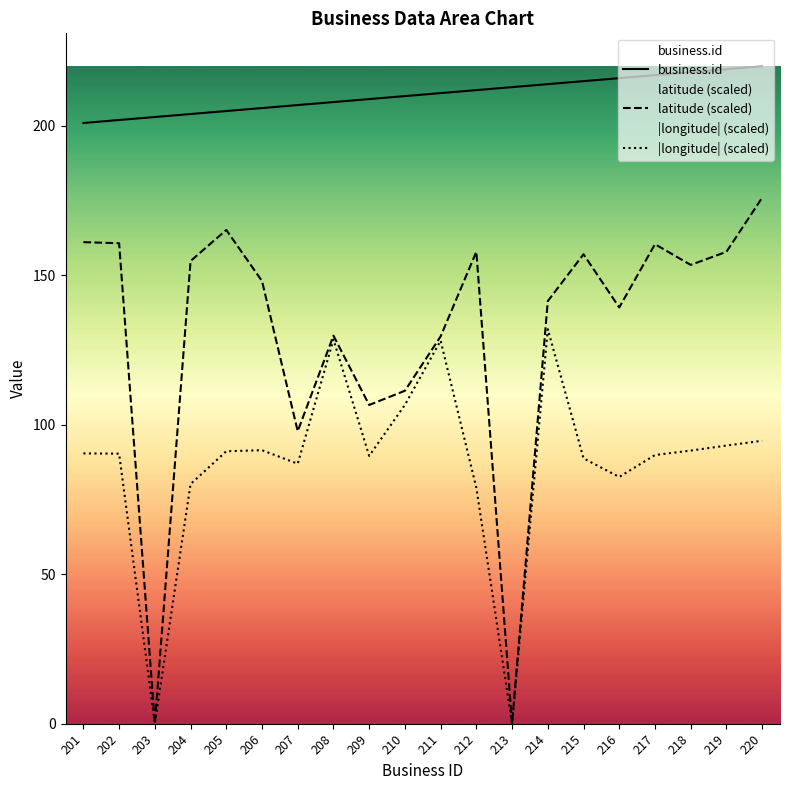

At which category is the sum across all series the highest?

220